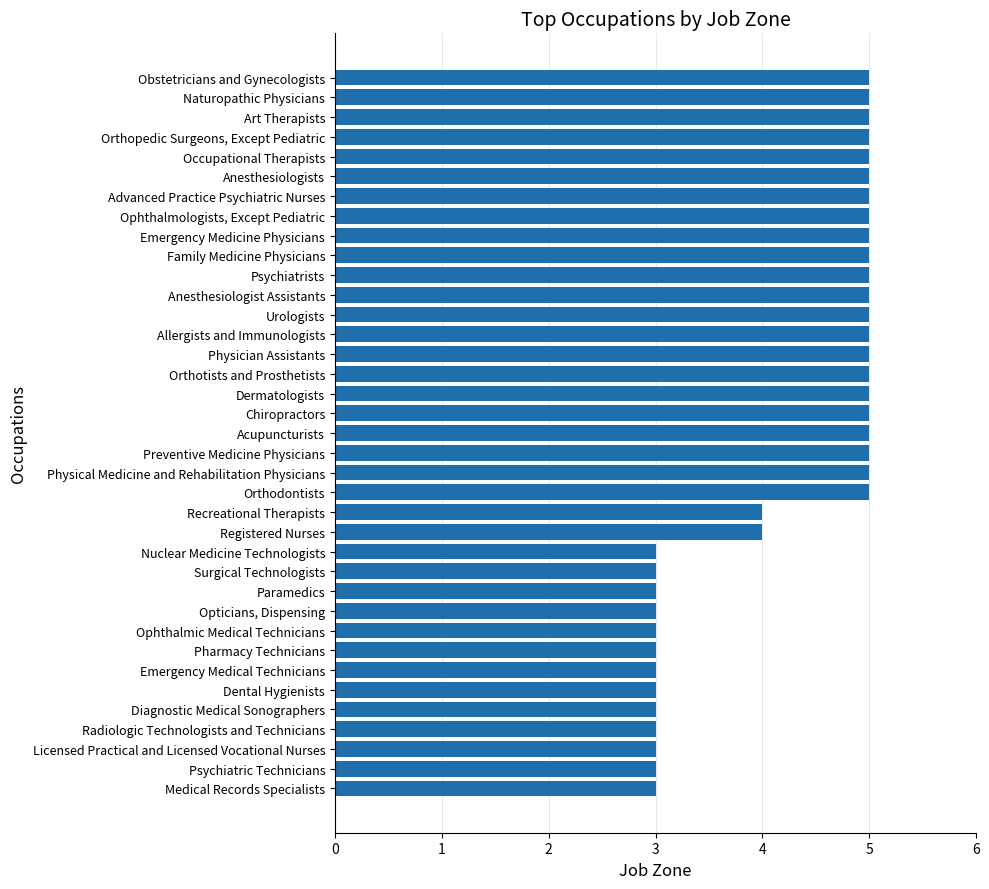

The chart shows a value of 1 at Diagnostic Medical Sonographers. True or false?

False